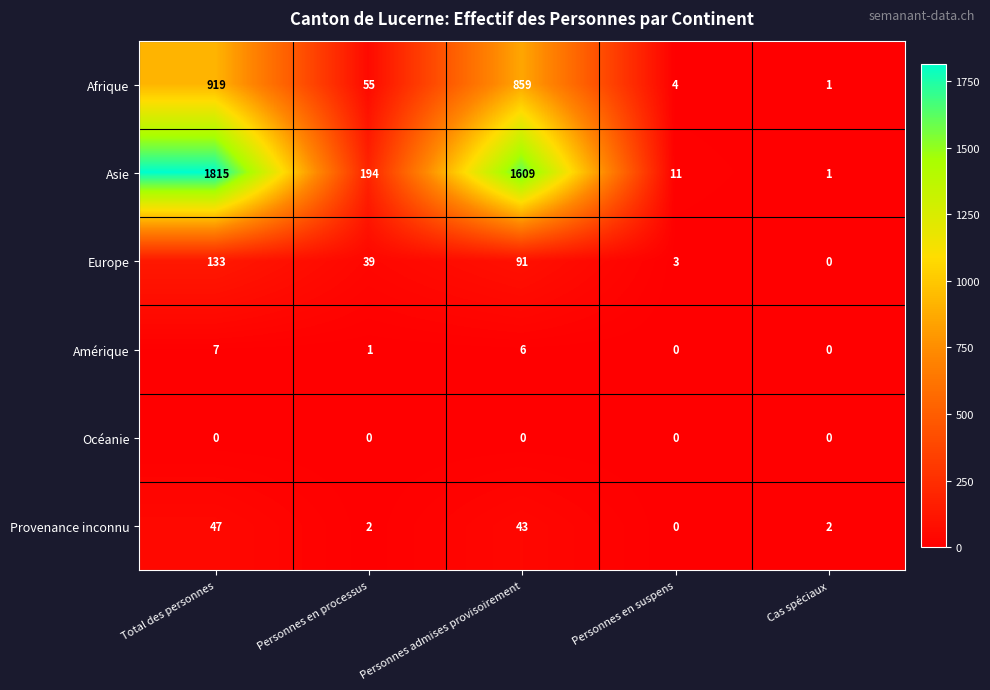

The value of Amérique at Personnes admises provisoirement is 9. True or false?

False